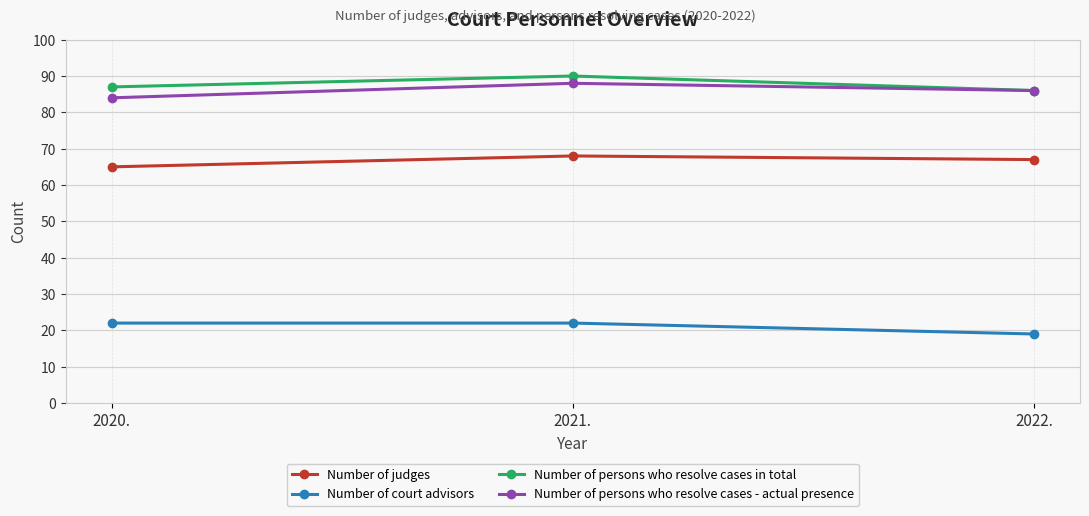

Reading left to right, extract all data points from this chart.

Number of judges: 2020.=65	2021.=68	2022.=67
Number of court advisors: 2020.=22	2021.=22	2022.=19
Number of persons who resolve cases in total: 2020.=87	2021.=90	2022.=86
Number of persons who resolve cases - actual presence: 2020.=84	2021.=88	2022.=86